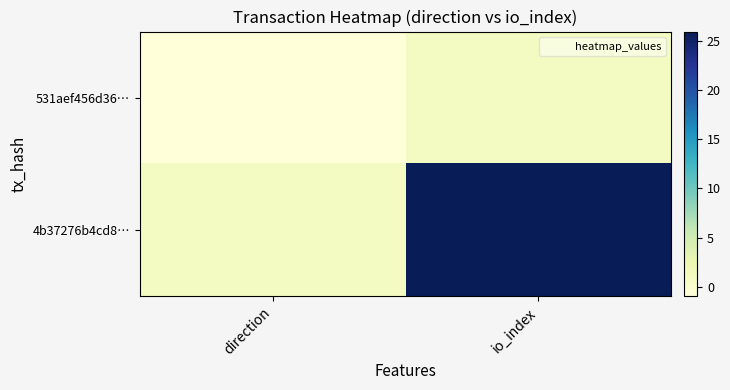

Reading left to right, transcribe all the data shown in this chart.

531aef456d36…: direction=-1	io_index=1
4b37276b4cd8…: direction=1	io_index=26